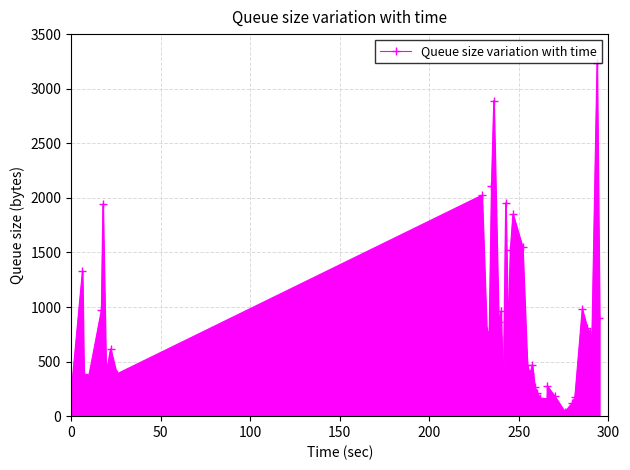

True or false: the data has more than 0 interior local peaks.

True